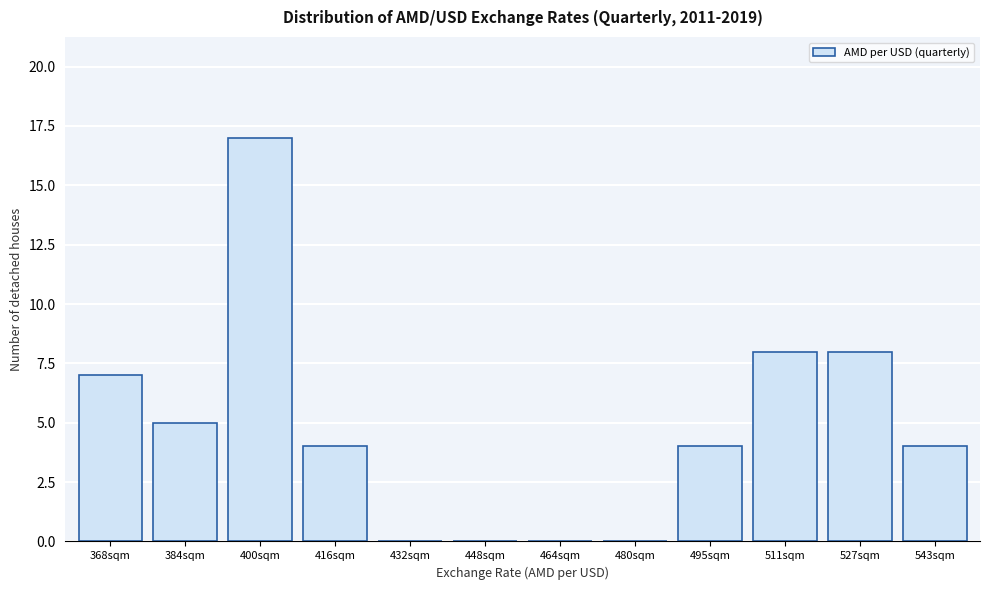

Reading left to right, transcribe all the data shown in this chart.

368sqm=7	384sqm=5	400sqm=17	416sqm=4	432sqm=0	448sqm=0	464sqm=0	480sqm=0	495sqm=4	511sqm=8	527sqm=8	543sqm=4